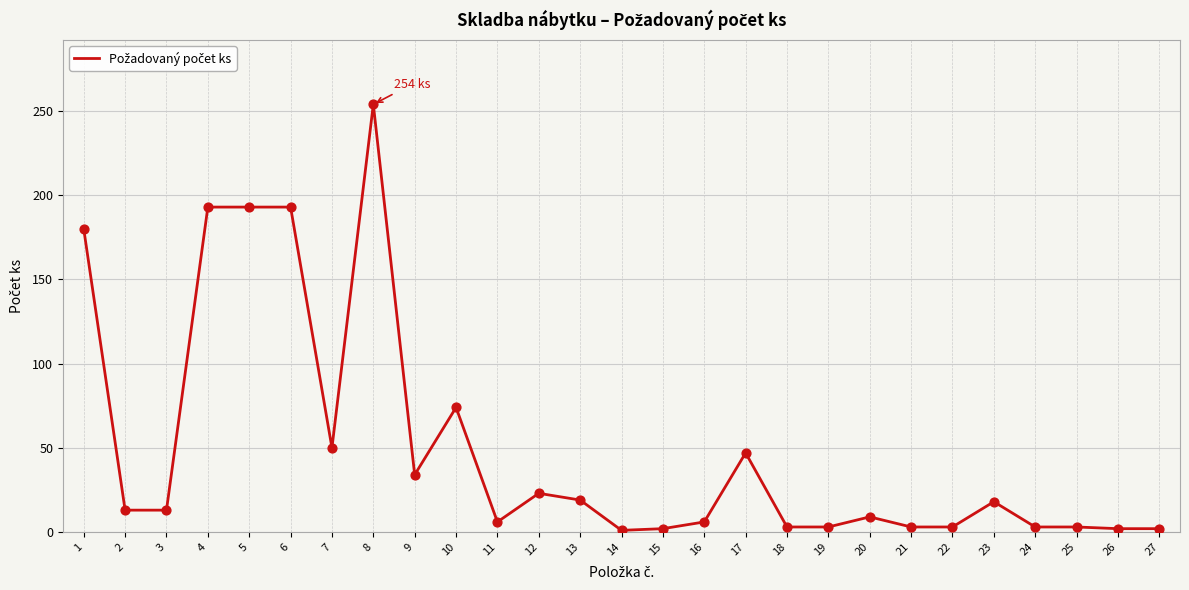

What is the change in value from 5 to 20?

-184